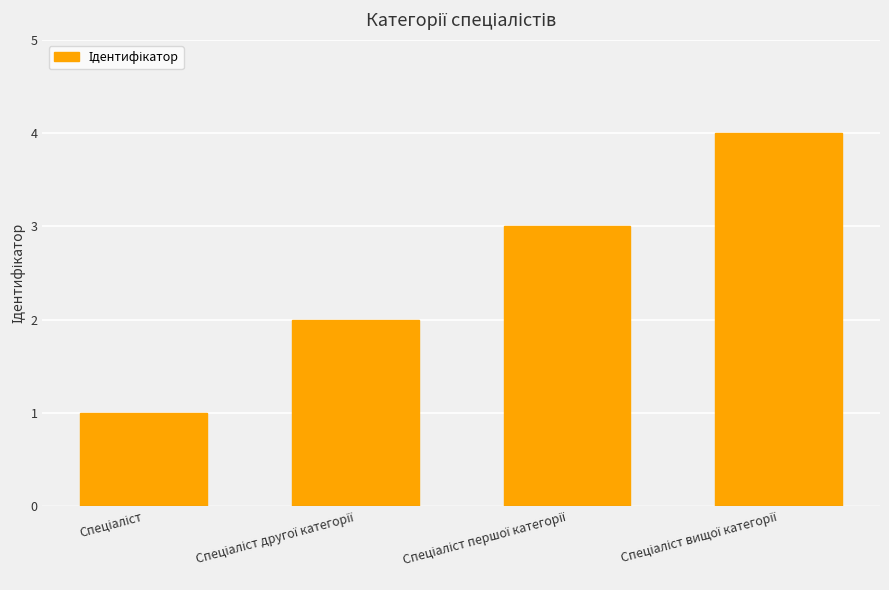

How many values are below 3?

2